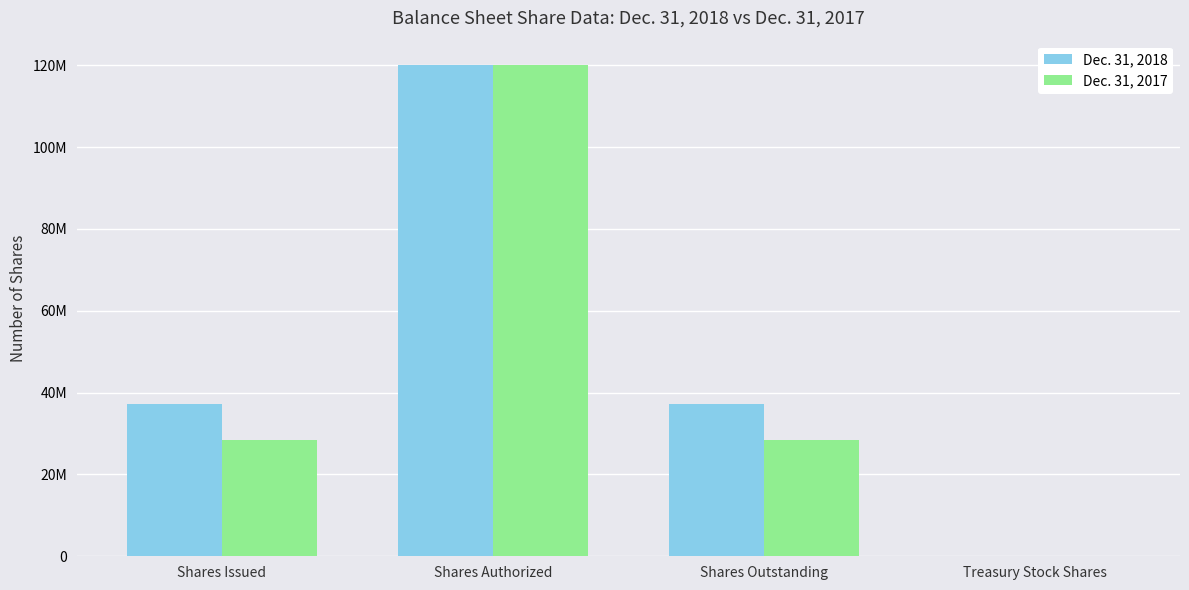

What is the label of the 1st bar from the left?

Shares Issued